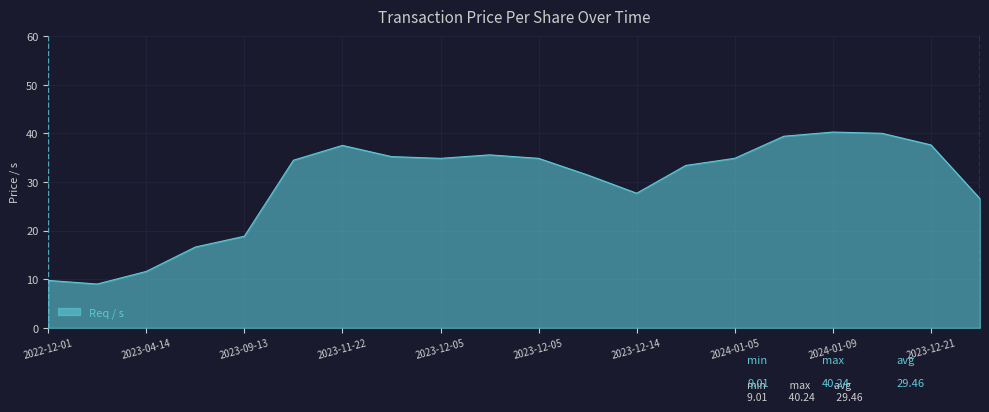

What is the smallest value displayed?

9.0